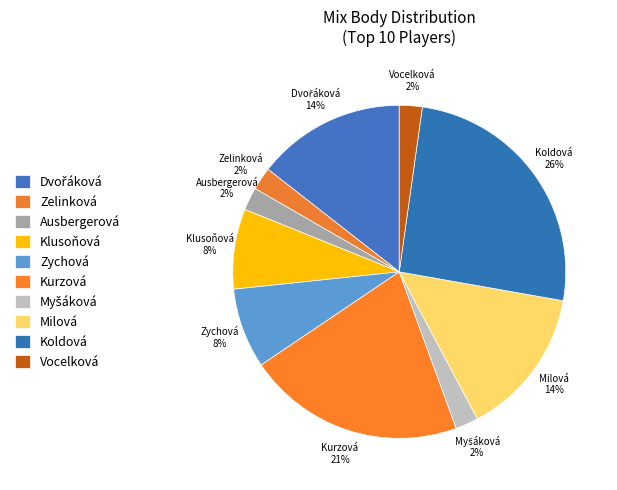

Count the number of slices in the pie.

10